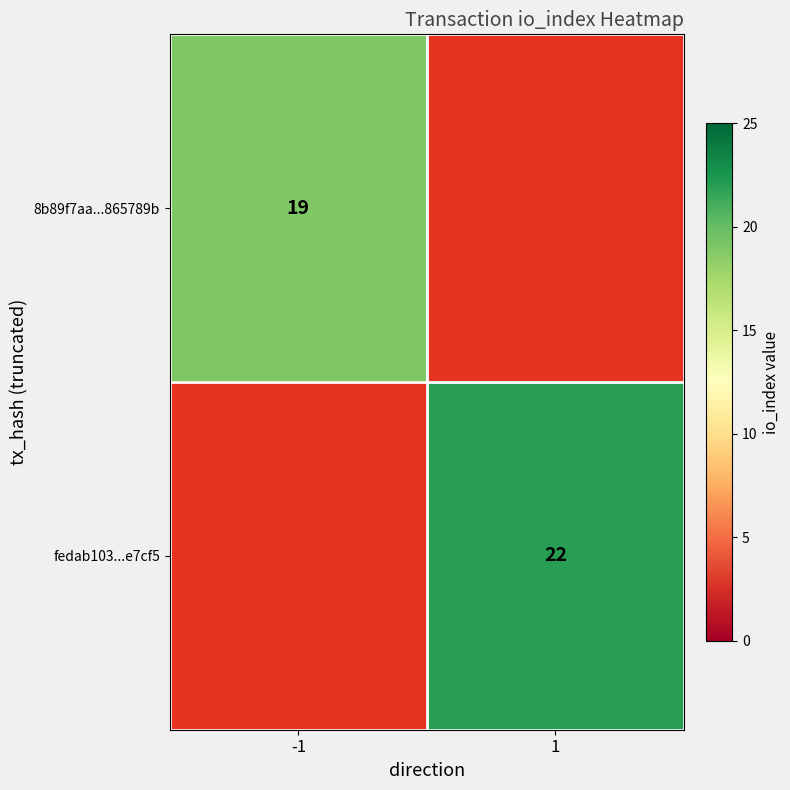

Is it true that fedab103...e7cf5 equals 33 at 1?

False